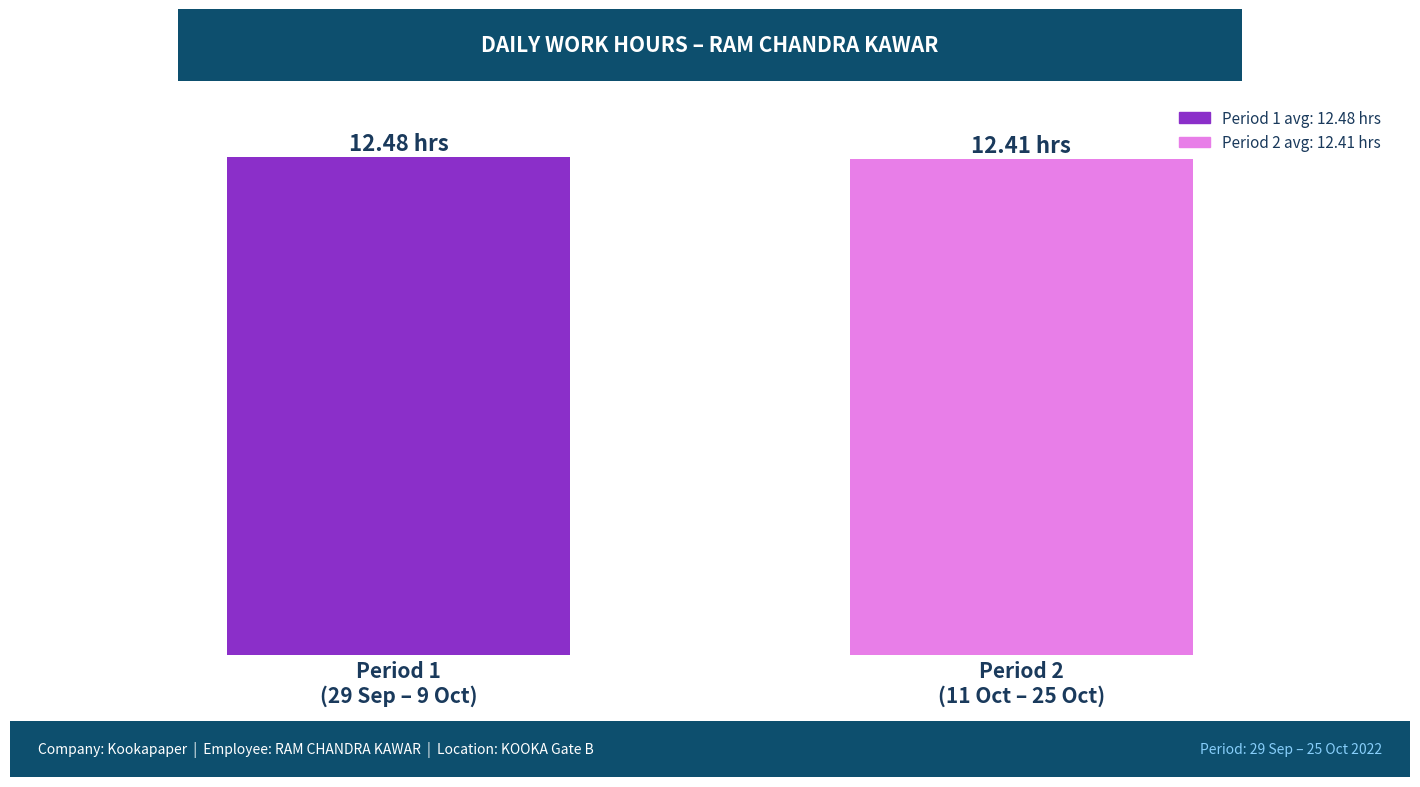

How many values are between 12 and 13?

2